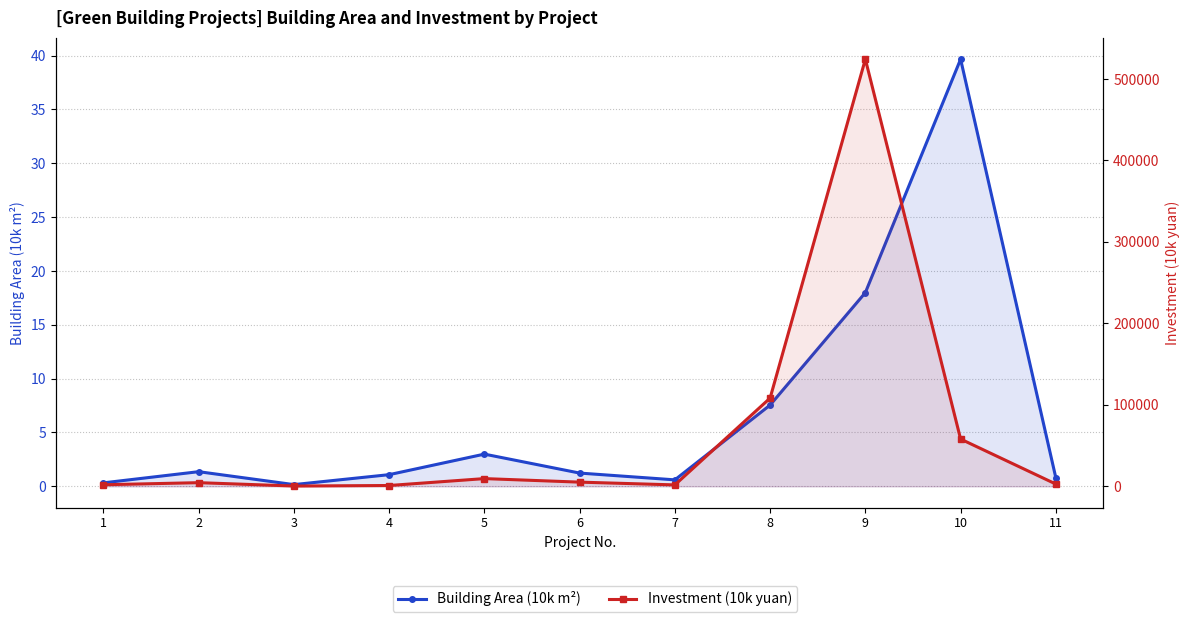

What is the maximum value for Building Area (10k m²)?

39.7